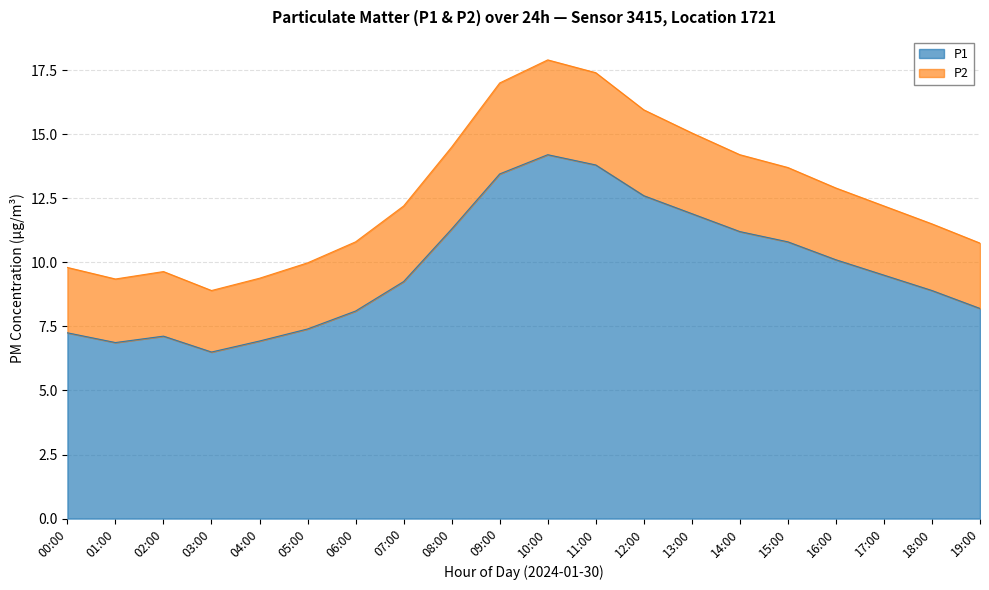

What is the sum of the values at 04:00 and 17:00?

16.4